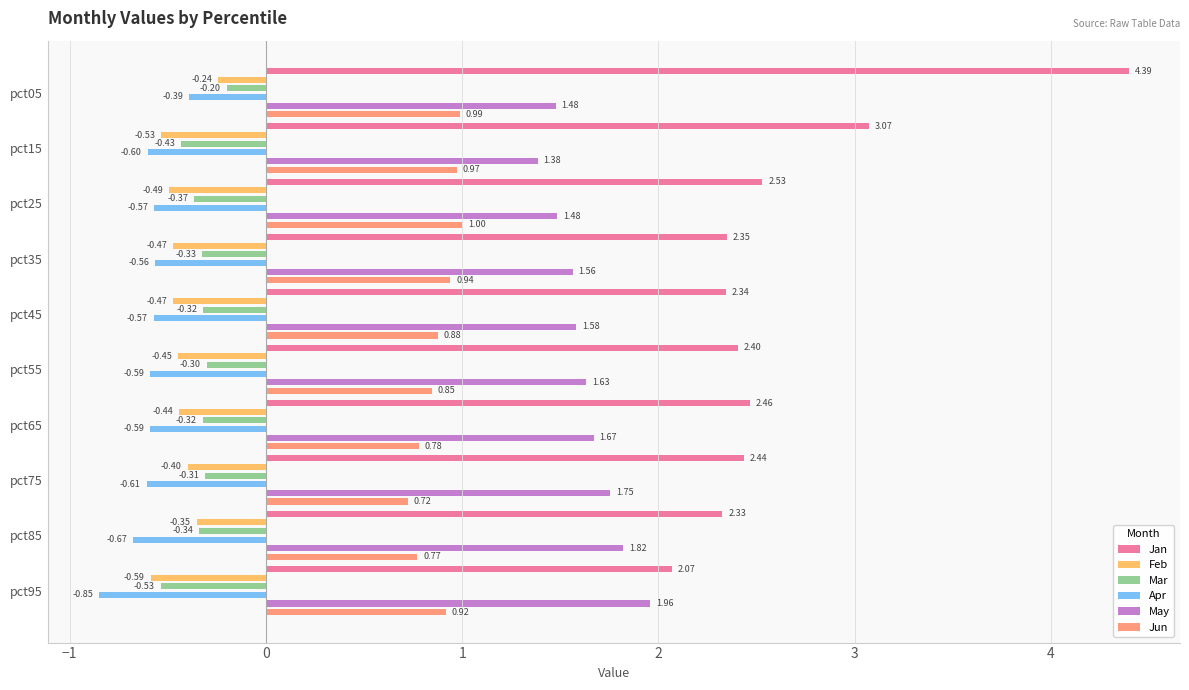

What is the highest value of the Apr series?

-0.4